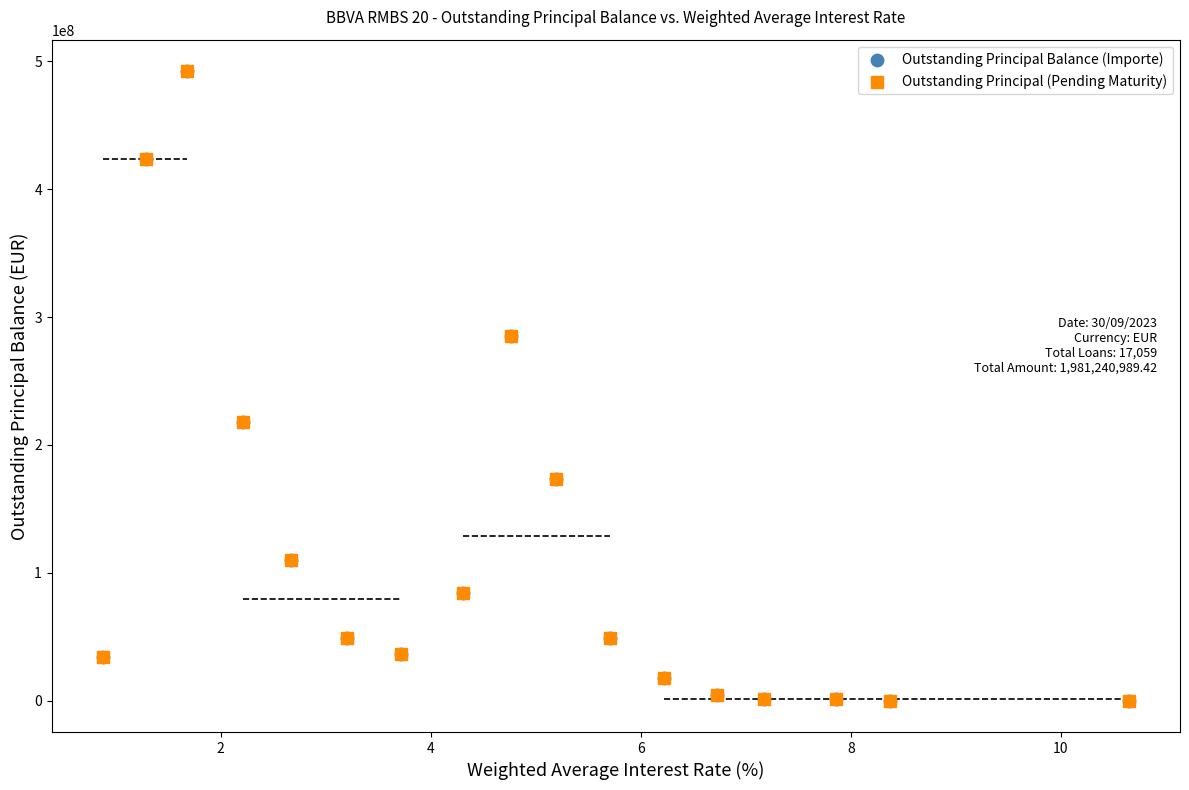

What are all the series names shown in the legend?

Outstanding Principal Balance (Importe), Outstanding Principal (Pending Maturity)